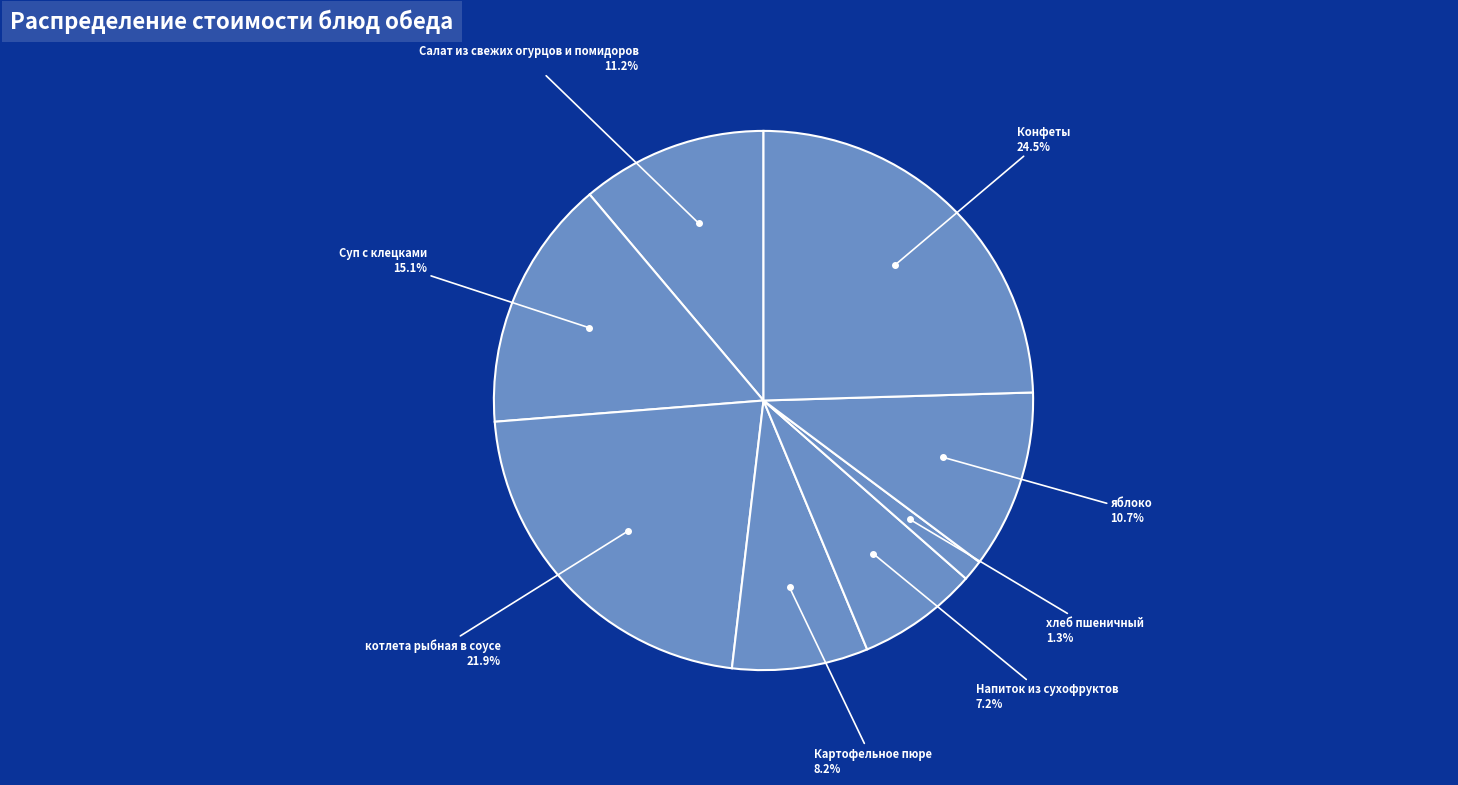

Is there a majority slice in this chart?

No